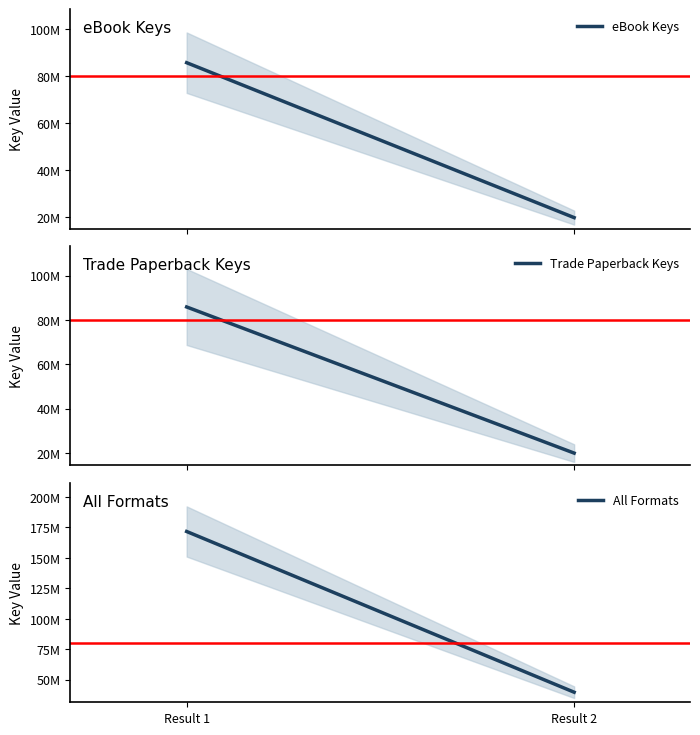

Which series has the widest spread of values?

All Formats